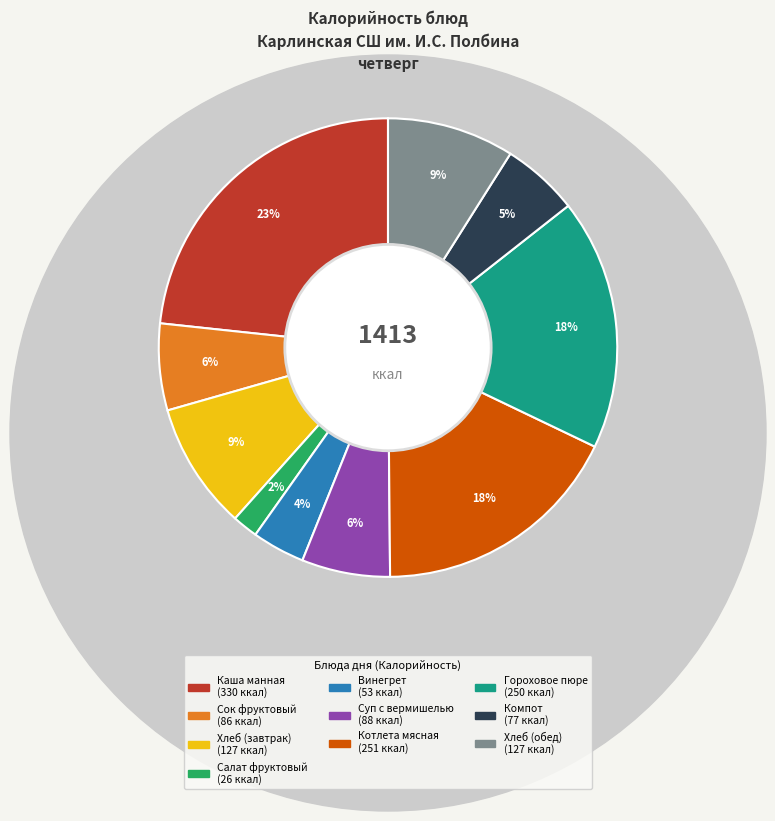

How many segments does this pie chart have?

10